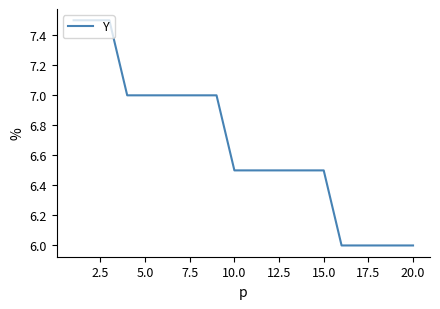

What is the smallest value displayed?

6.0